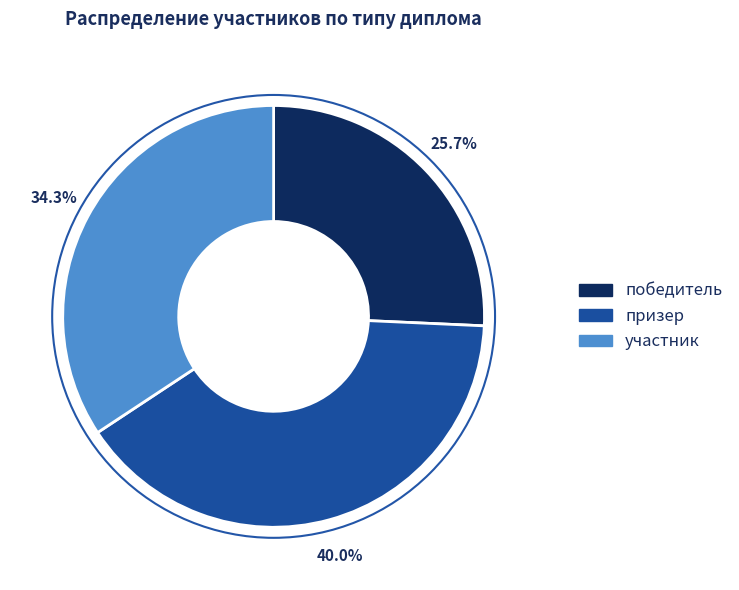

Is it true that призер is 40% of the pie?

True